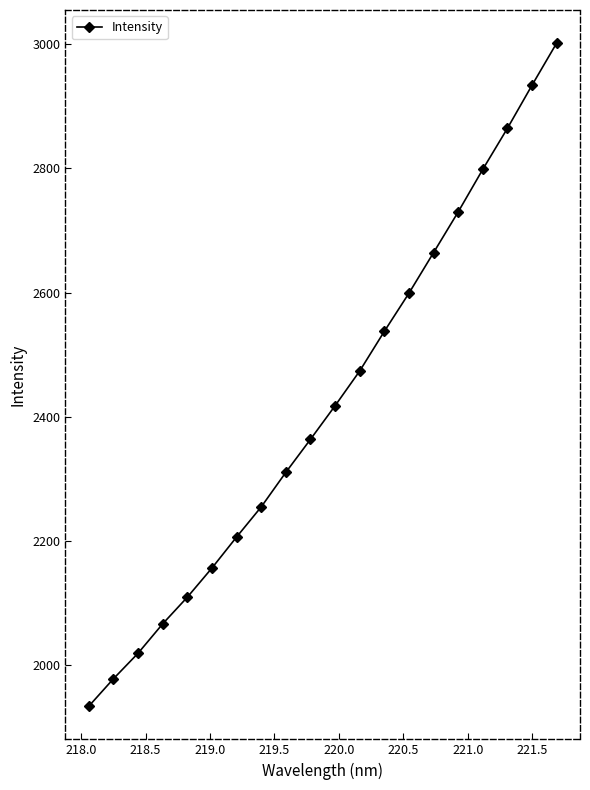

Does the chart have visible grid lines?

No